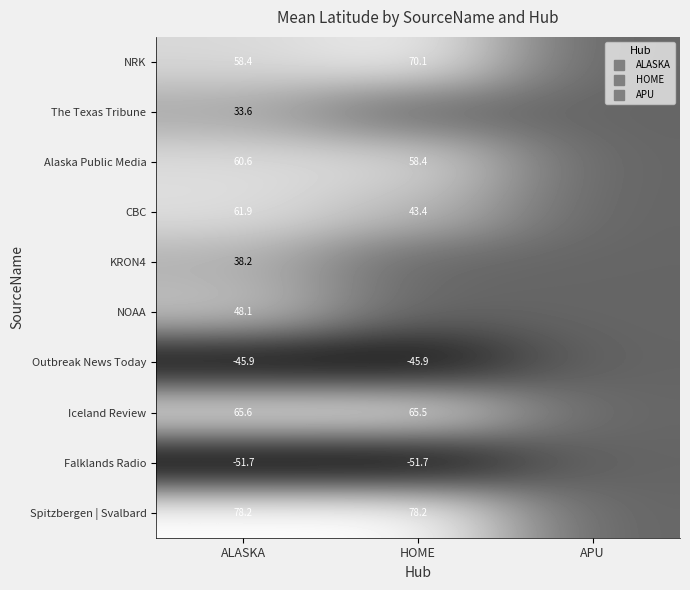

What is the sum of the CBC values at HOME and ALASKA?

105.2